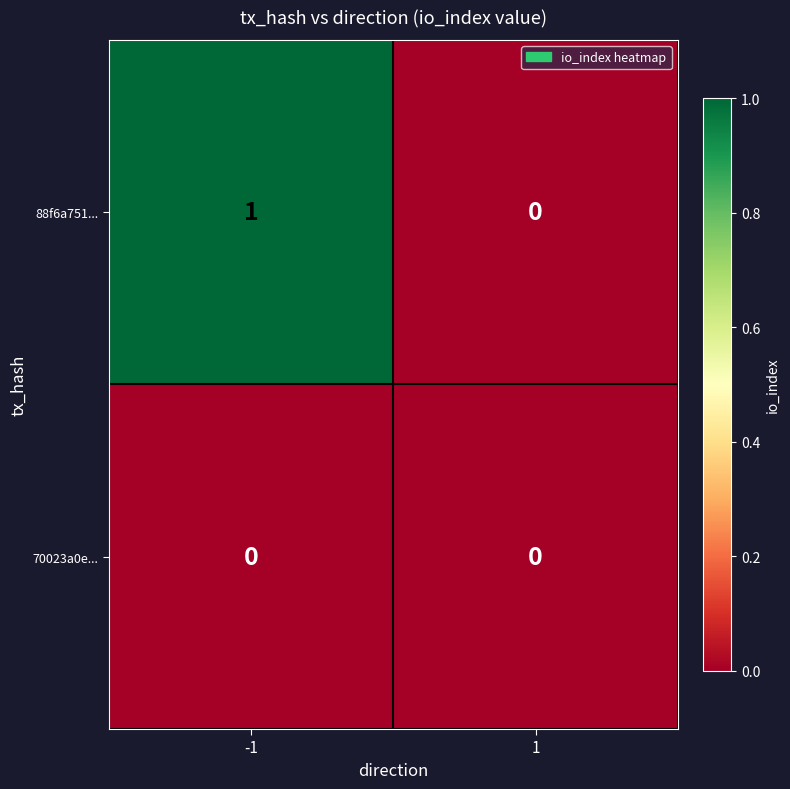

Between -1 and 1, which series saw the biggest shift?

88f6a751...